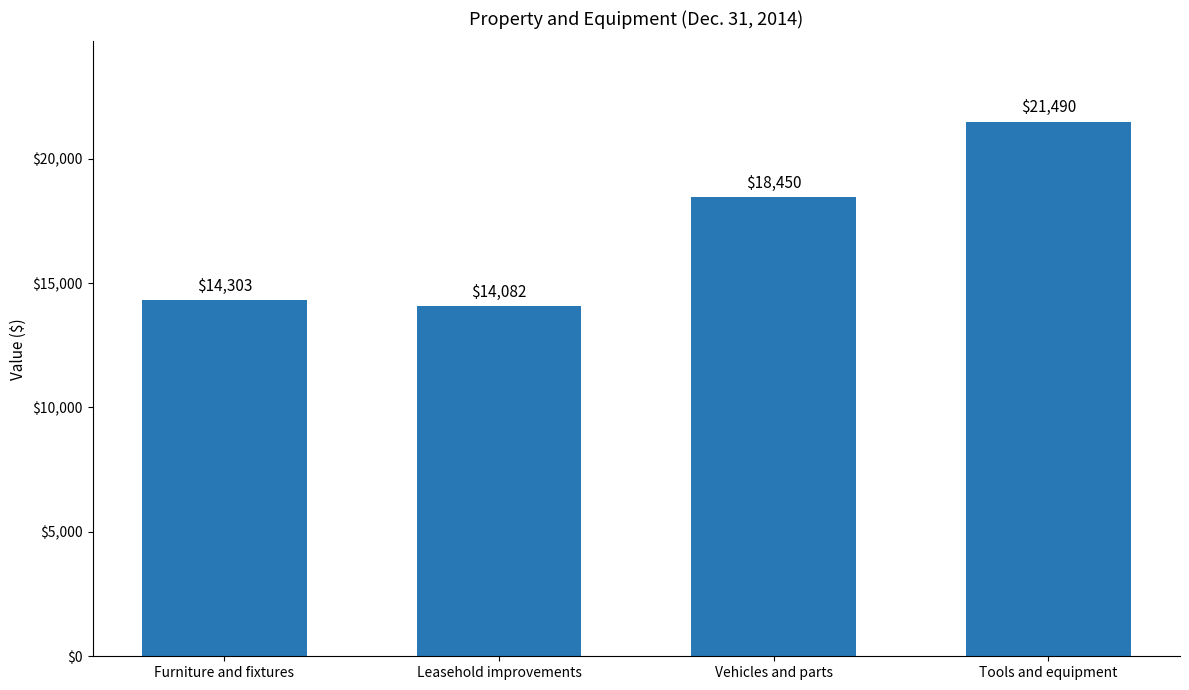

Read the value at Tools and equipment.

21490